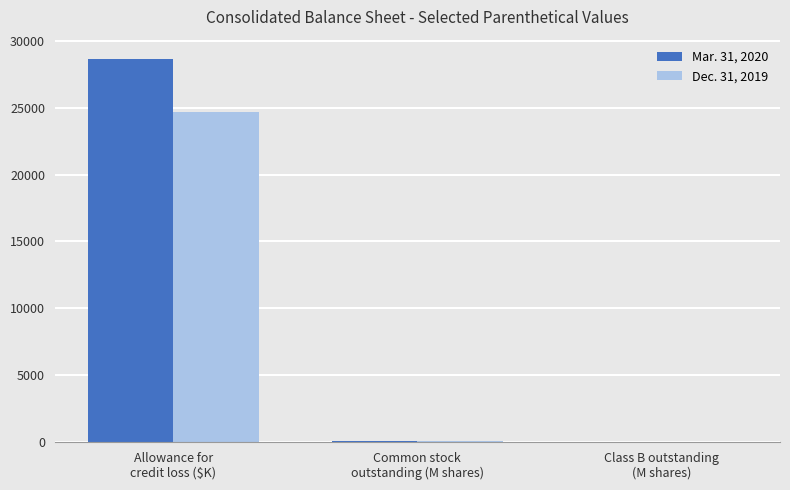

What is the highest value of the Dec. 31, 2019 series?

24726.0